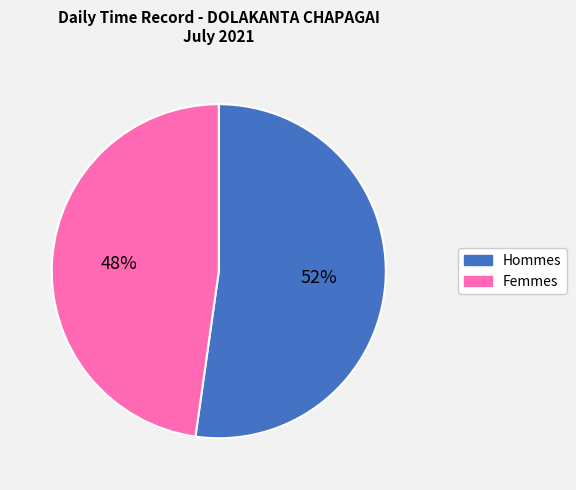

To the nearest percent, what is the average slice percentage?

50%